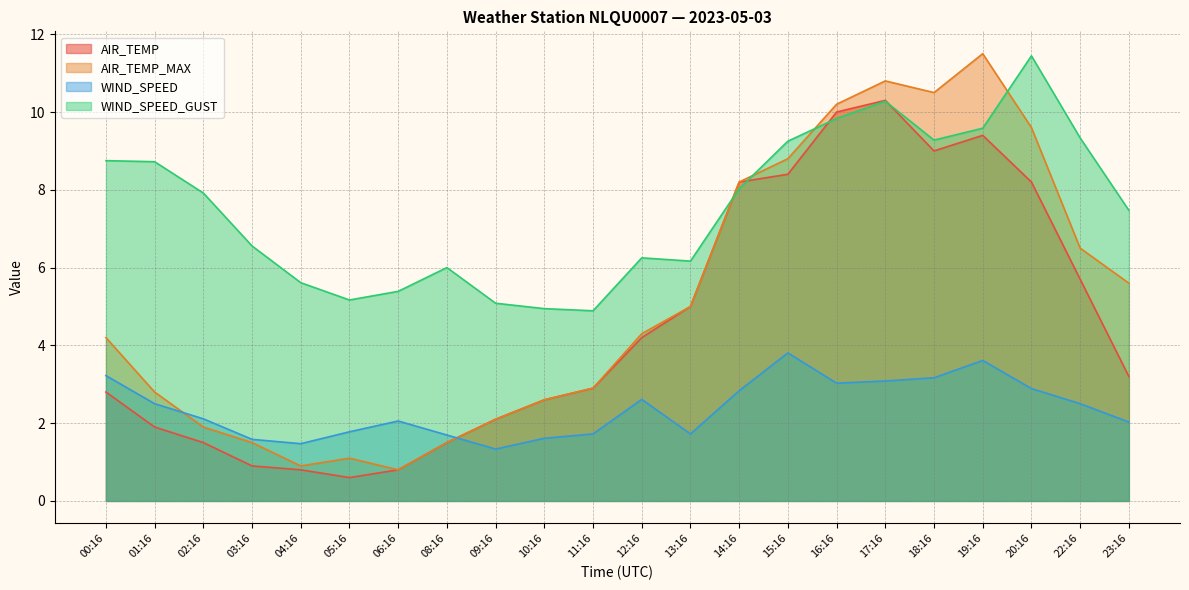

Read the WIND_SPEED_GUST value at 01:16.

8.7